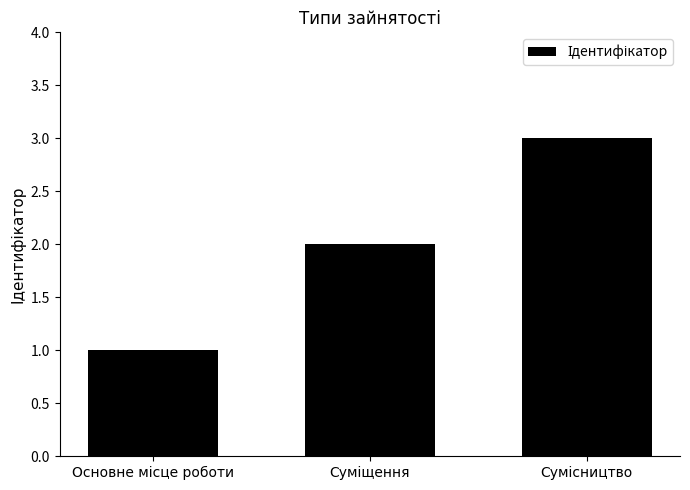

What is the sum of all values?

6